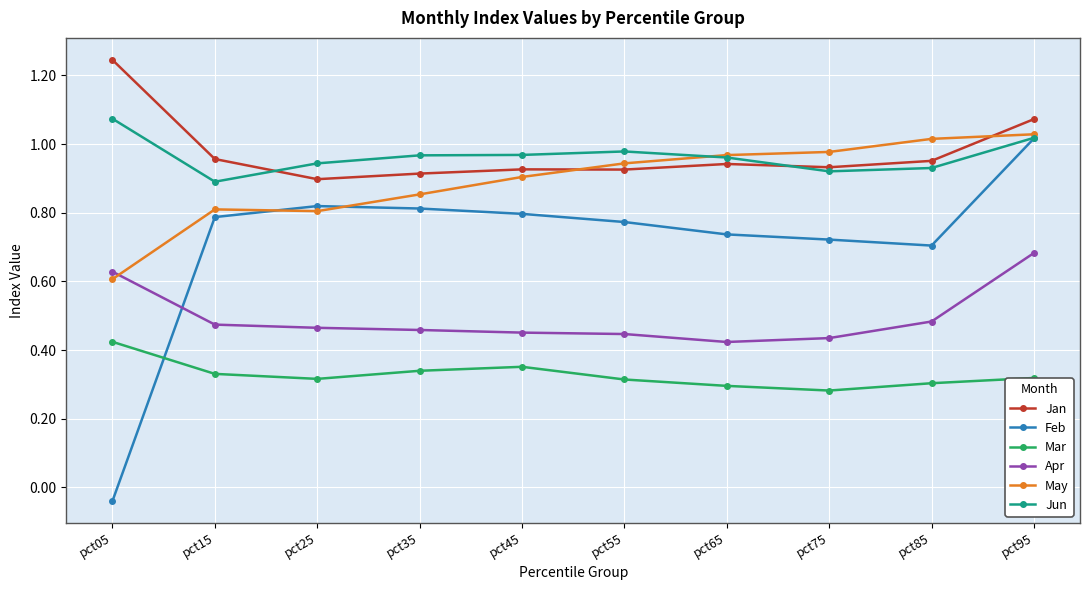

At which label does Mar reach its peak?

pct05